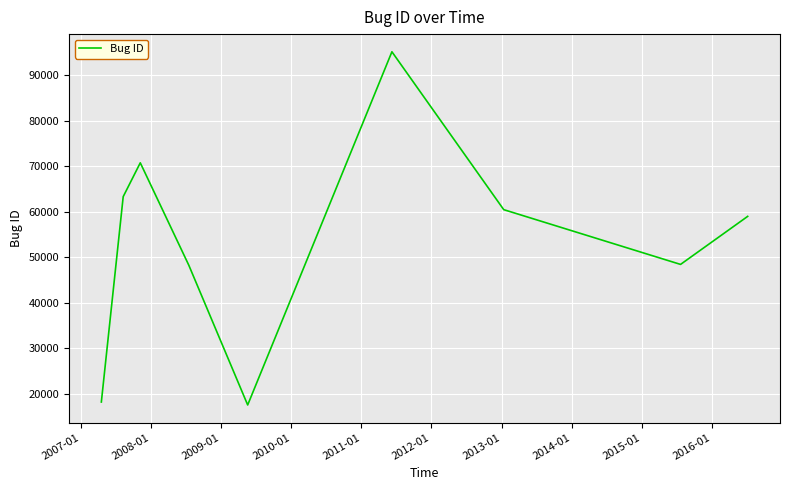

True or false: there are more than 0 points higher than both neighbors.

True